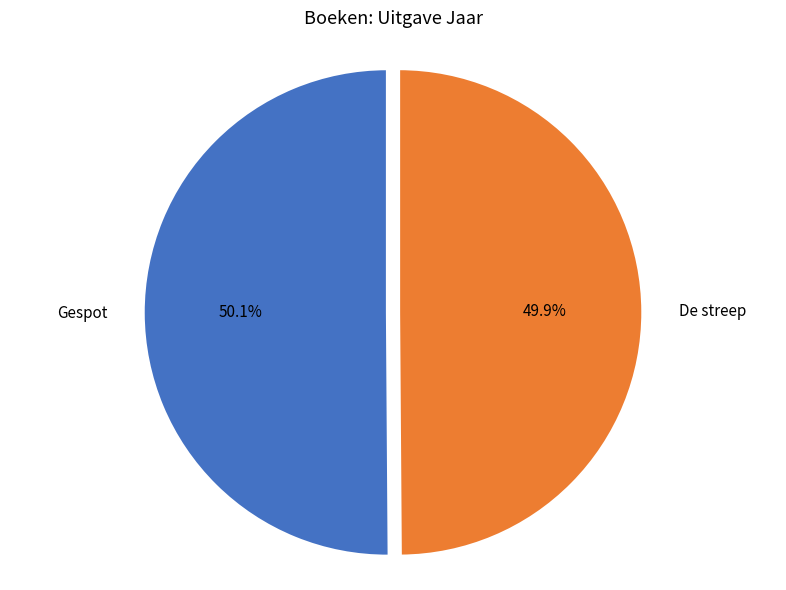

Does any single category account for the majority?

Yes